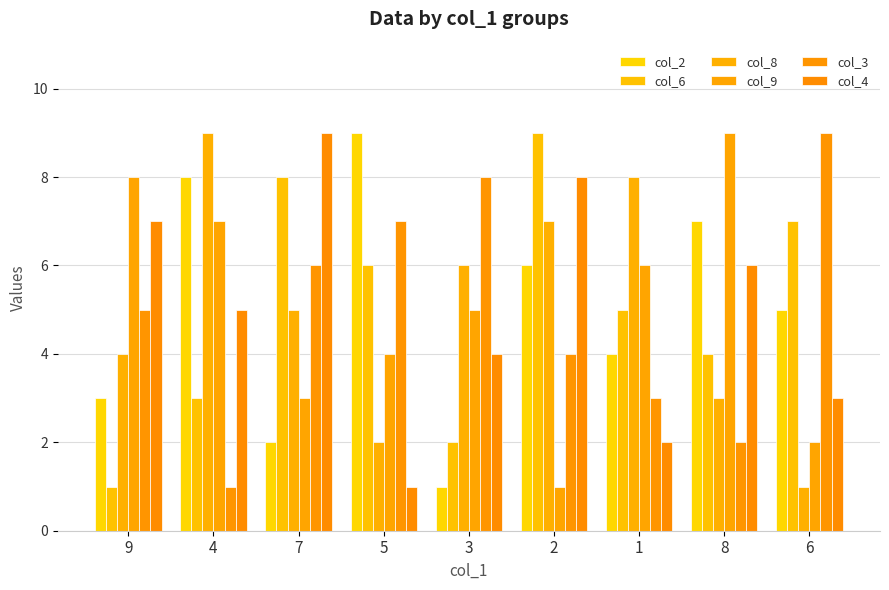

What is the value of the col_3 bar at the 8th from the left?

2